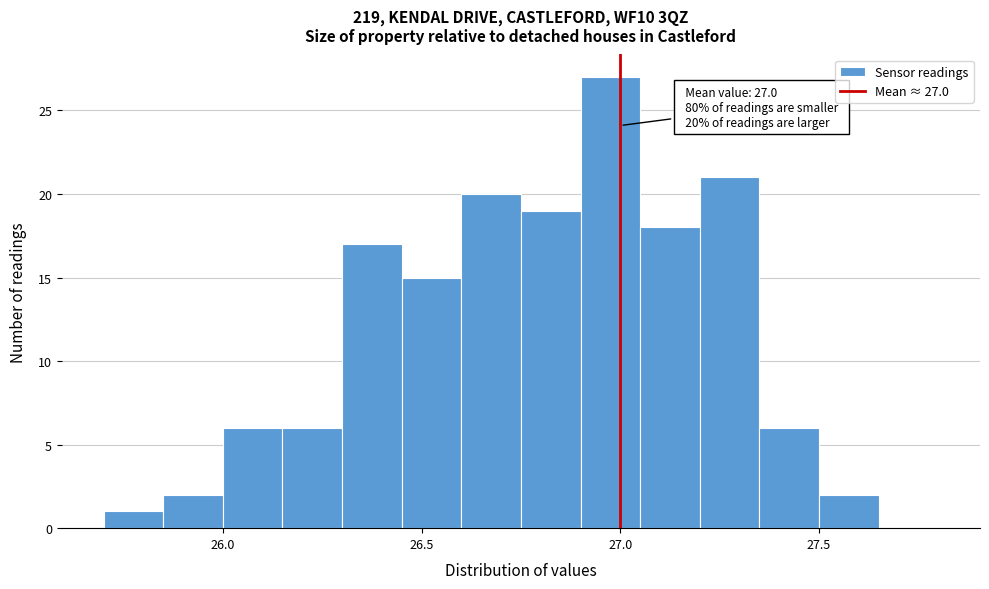

Read against the x-axis, roughly where is the centre of the tallest bar?

27.00